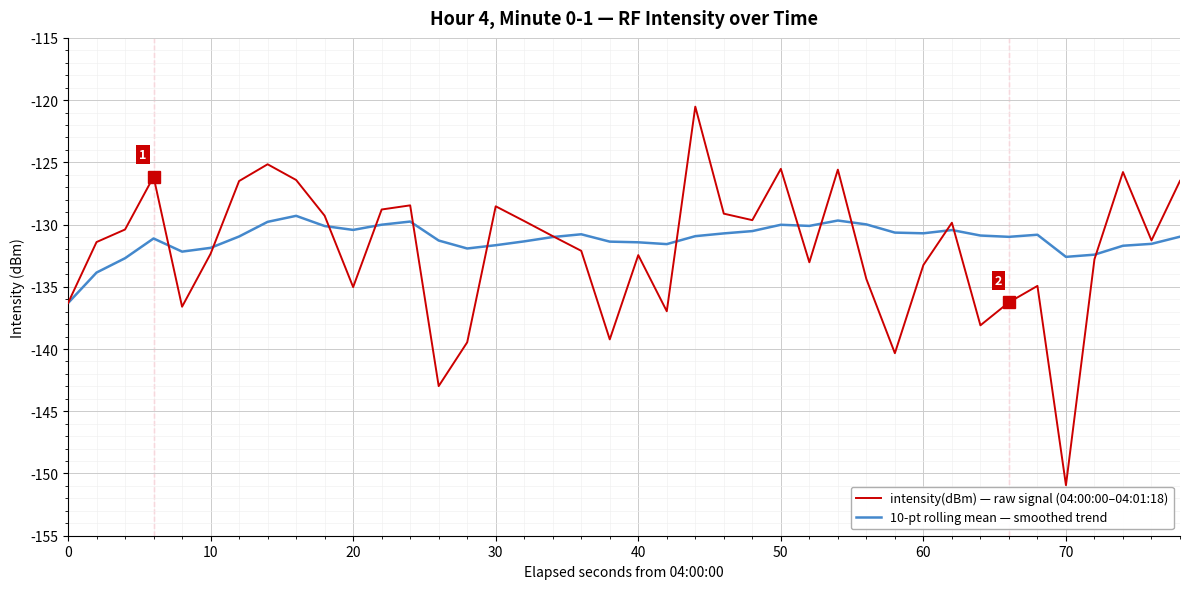

Which series has the largest range (max minus min)?

intensity(dBm) — raw signal (04:00:00–04:01:18)